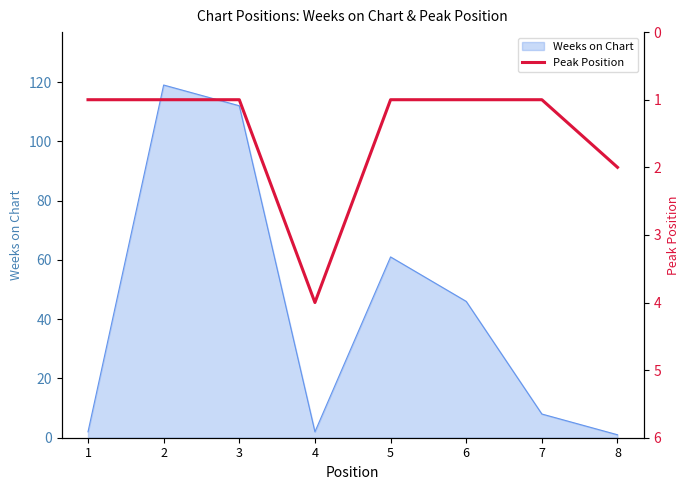

True or false: Weeks on Chart has a value of 200 at 3.

False